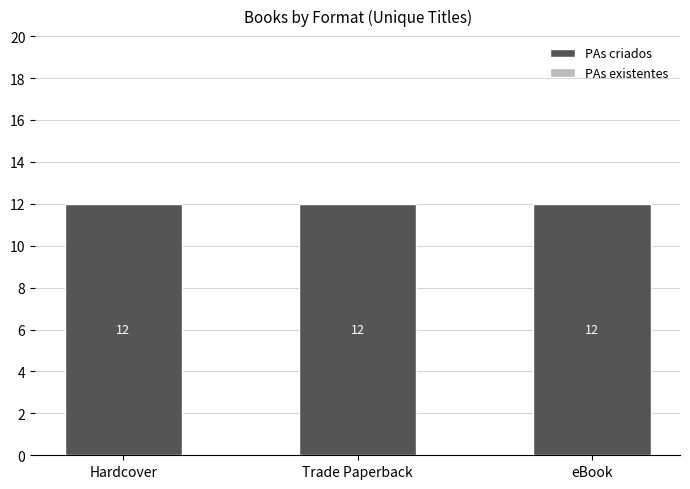

At which category is the sum across all series the highest?

Hardcover